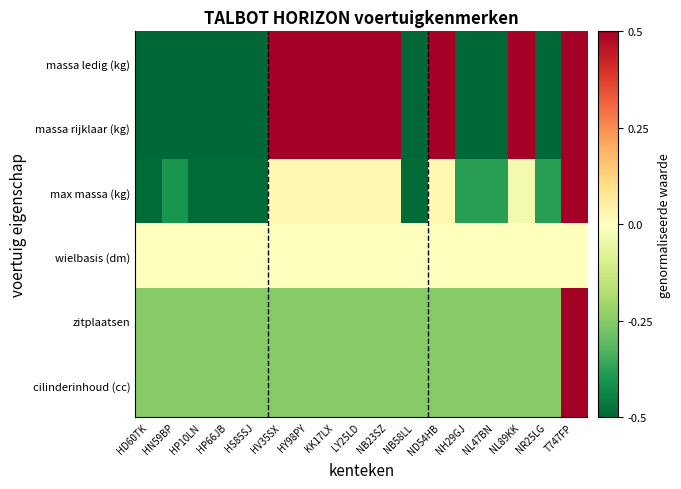

Reading left to right, list all the values displayed in this chart.

massa ledig (kg): HD60TK=-1.1	HN59BP=-0.7	HP10LN=-1.1	HP66JB=-1.1	HS85SJ=-1.1	HV35SX=1.1	HY98PY=1.1	KK17LX=1.1	LY25LD=1.1	NB23SZ=1.1	NB58LL=-1.1	ND54HB=1.1	NH29GJ=-0.6	NL47BN=-0.6	NL89KK=0.9	NR25LG=-0.6	T747FP=0.5
massa rijklaar (kg): HD60TK=-1.1	HN59BP=-0.7	HP10LN=-1.1	HP66JB=-1.1	HS85SJ=-1.1	HV35SX=1.1	HY98PY=1.1	KK17LX=1.1	LY25LD=1.1	NB23SZ=1.1	NB58LL=-1.1	ND54HB=1.1	NH29GJ=-0.6	NL47BN=-0.6	NL89KK=0.9	NR25LG=-0.6	T747FP=0.5
max massa (kg): HD60TK=-0.5	HN59BP=-0.4	HP10LN=-0.5	HP66JB=-0.5	HS85SJ=-0.5	HV35SX=0.0	HY98PY=0.0	KK17LX=0.0	LY25LD=0.0	NB23SZ=0.0	NB58LL=-0.5	ND54HB=0.0	NH29GJ=-0.4	NL47BN=-0.4	NL89KK=-0.0	NR25LG=-0.4	T747FP=3.9
wielbasis (dm): HD60TK=0.0	HN59BP=0.0	HP10LN=0.0	HP66JB=0.0	HS85SJ=0.0	HV35SX=0.0	HY98PY=0.0	KK17LX=0.0	LY25LD=0.0	NB23SZ=0.0	NB58LL=0.0	ND54HB=0.0	NH29GJ=0.0	NL47BN=0.0	NL89KK=0.0	NR25LG=0.0	T747FP=0.0
zitplaatsen: HD60TK=-0.2	HN59BP=-0.2	HP10LN=-0.2	HP66JB=-0.2	HS85SJ=-0.2	HV35SX=-0.2	HY98PY=-0.2	KK17LX=-0.2	LY25LD=-0.2	NB23SZ=-0.2	NB58LL=-0.2	ND54HB=-0.2	NH29GJ=-0.2	NL47BN=-0.2	NL89KK=-0.2	NR25LG=-0.2	T747FP=4.0
cilinderinhoud (cc): HD60TK=-0.2	HN59BP=-0.2	HP10LN=-0.2	HP66JB=-0.2	HS85SJ=-0.2	HV35SX=-0.2	HY98PY=-0.2	KK17LX=-0.2	LY25LD=-0.2	NB23SZ=-0.2	NB58LL=-0.2	ND54HB=-0.2	NH29GJ=-0.2	NL47BN=-0.2	NL89KK=-0.2	NR25LG=-0.2	T747FP=4.0